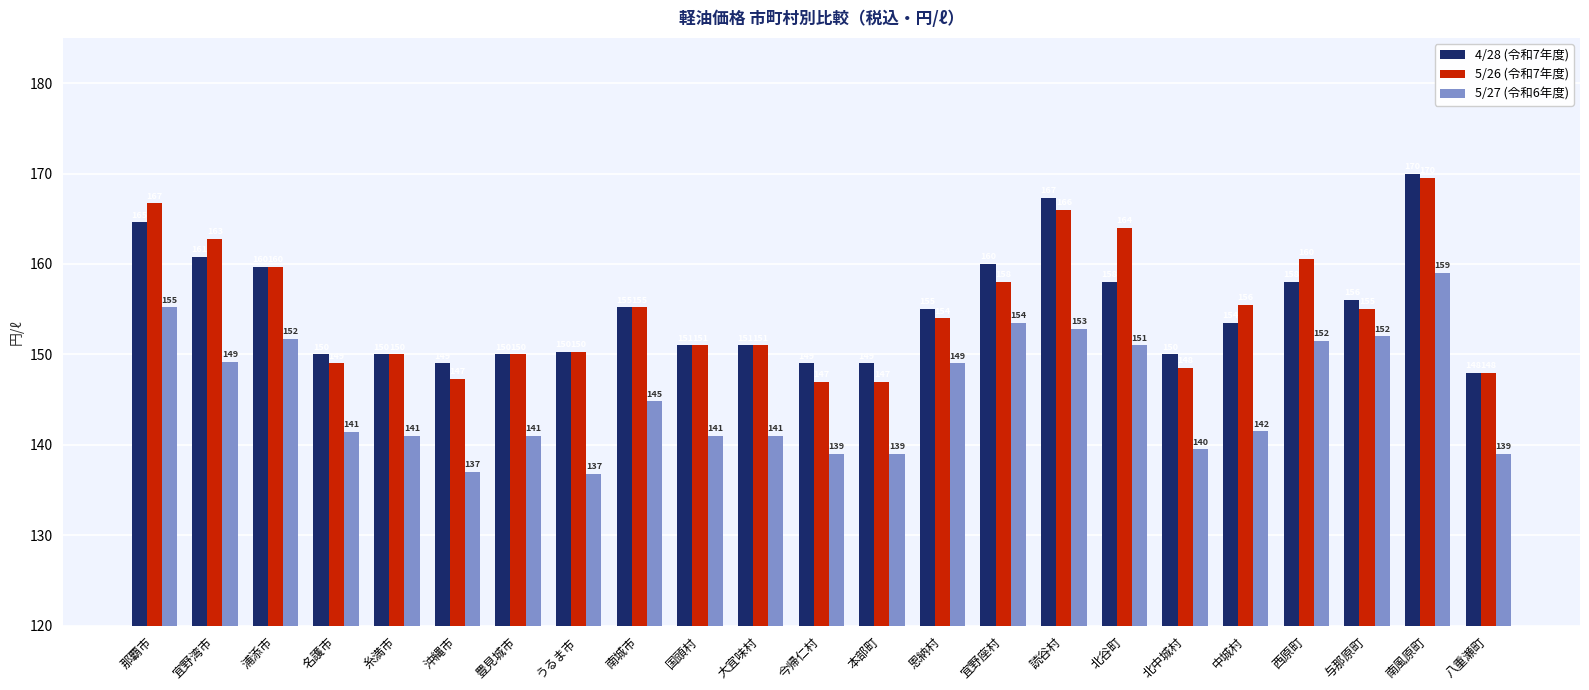

What is the difference between the maximum and minimum values in the 5/27 (令和6年度) series?

22.2